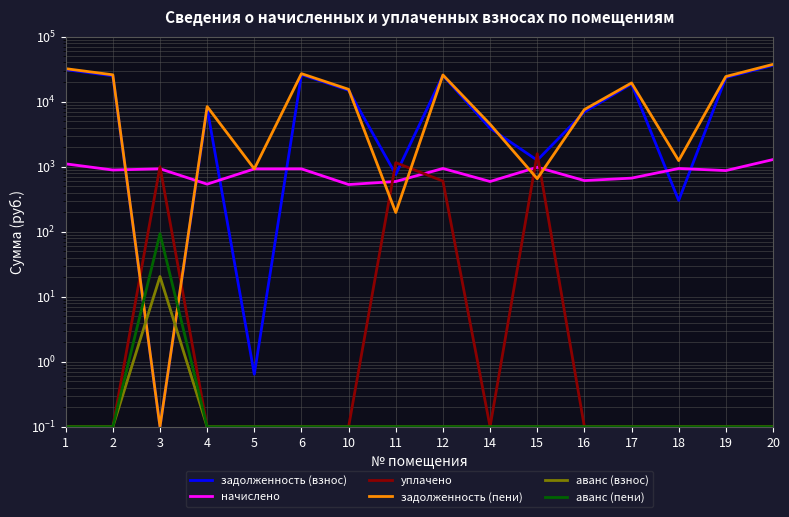

What is the total value across all series at 10?

30922.0